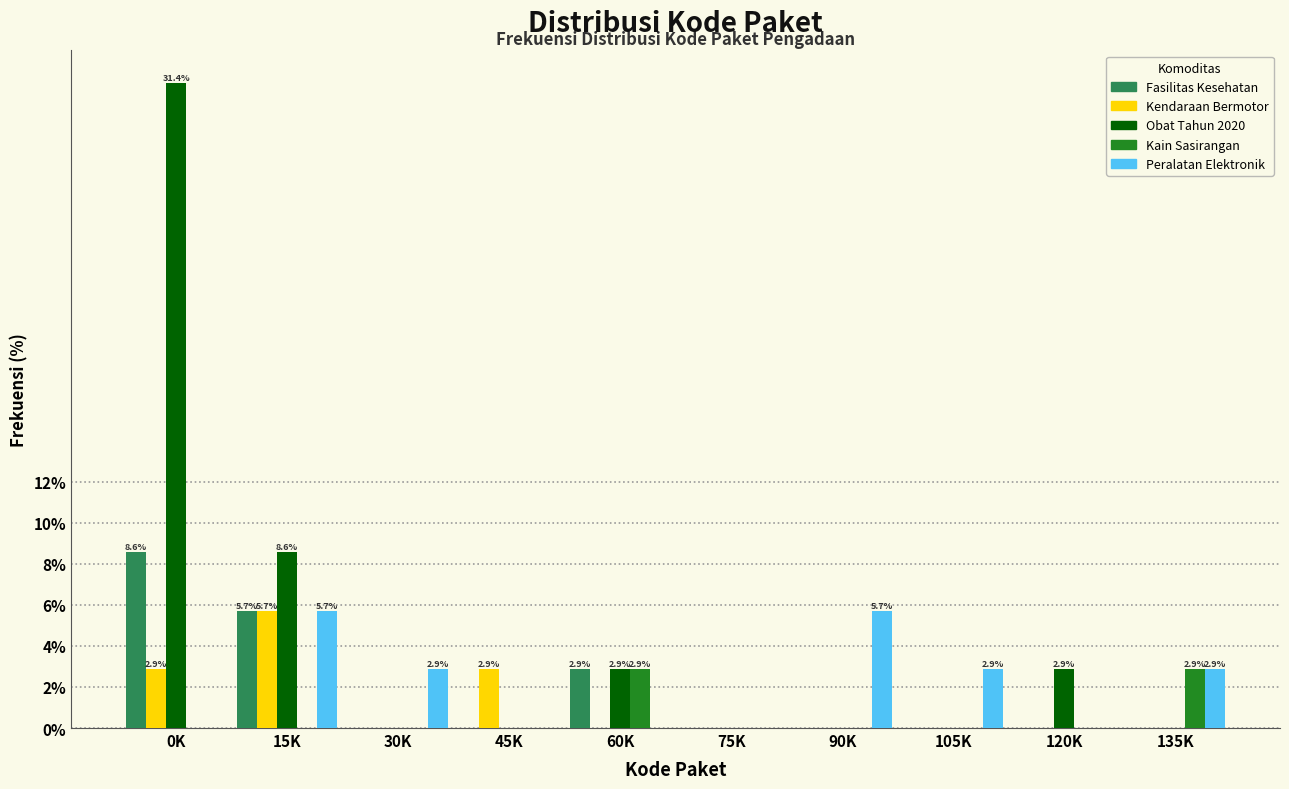

What is the greatest value displayed?

31.4